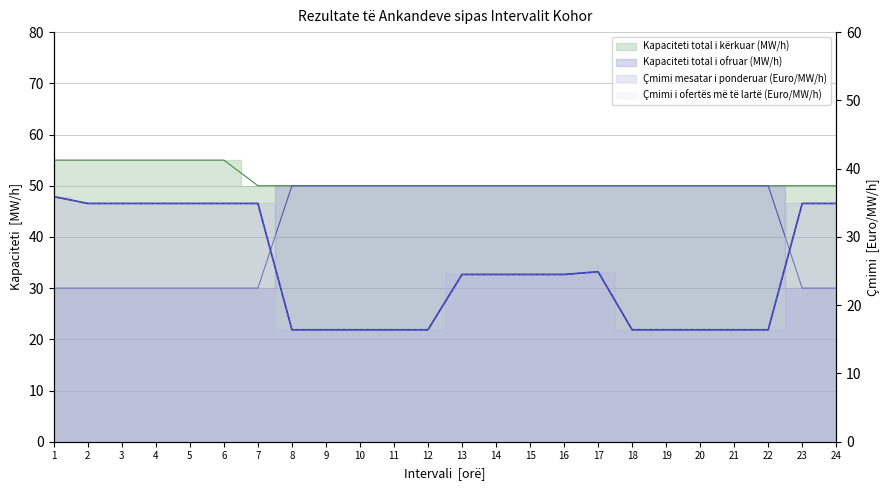

What is the value of the Çmimi mesatar i ponderuar (Euro/MW/h) line point at the 21st from the left?

16.4